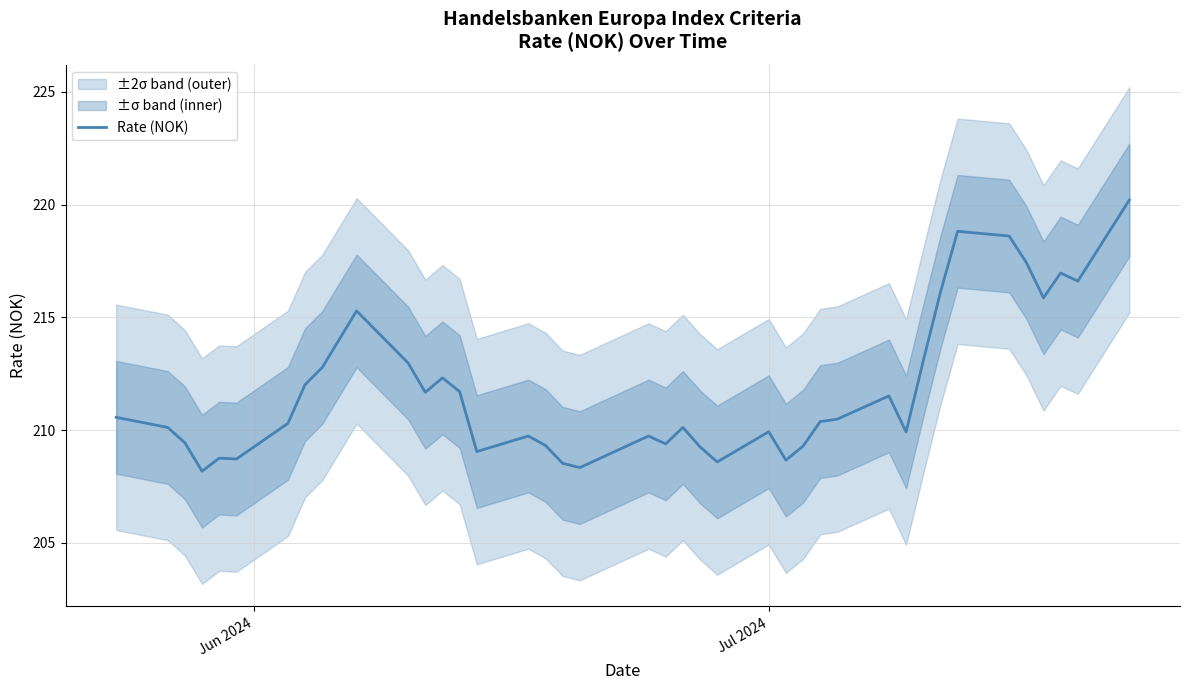

Reading left to right, what are all the values shown in this chart?

210.6	210.1	209.4	208.2	208.8	208.7	210.3	212.0	212.8	215.3	213.0	211.7	212.3	211.7	209.1	209.7	209.3	208.5	208.3	209.7	209.4	210.1	209.3	208.6	209.9	208.7	209.3	210.4	210.5	211.5	209.9	213.1	216.1	218.8	218.6	217.4	215.9	217.0	216.6	220.2